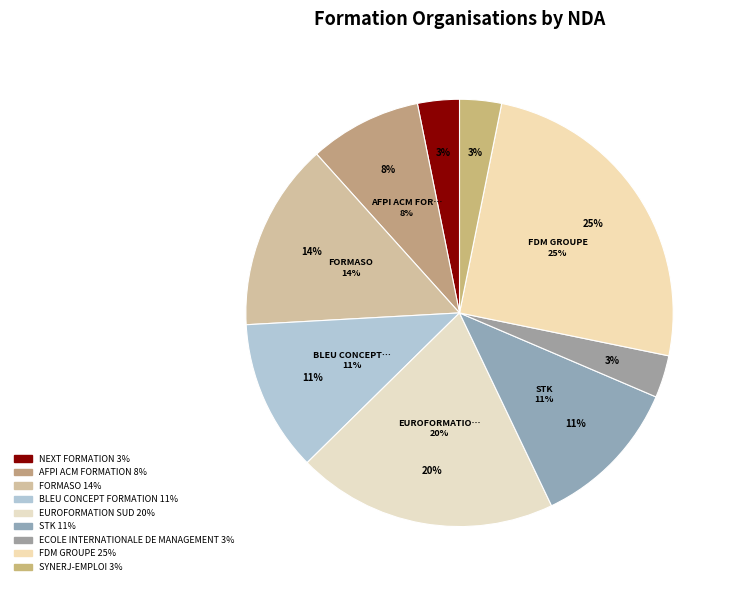

Which slice is the largest?

FDM GROUPE